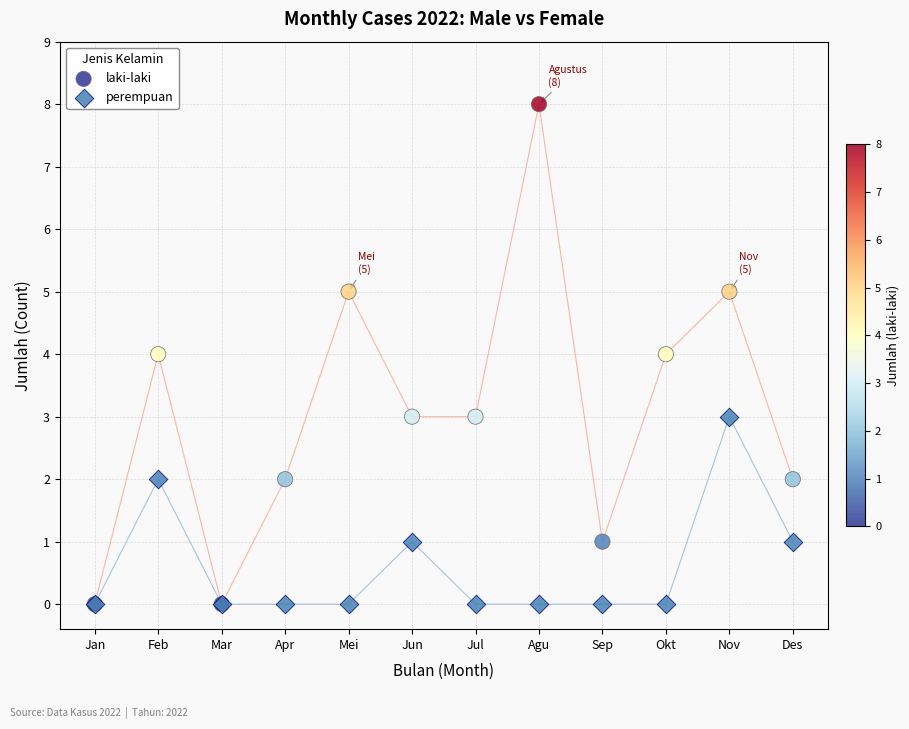

What are all the series names shown in the legend?

laki-laki, perempuan